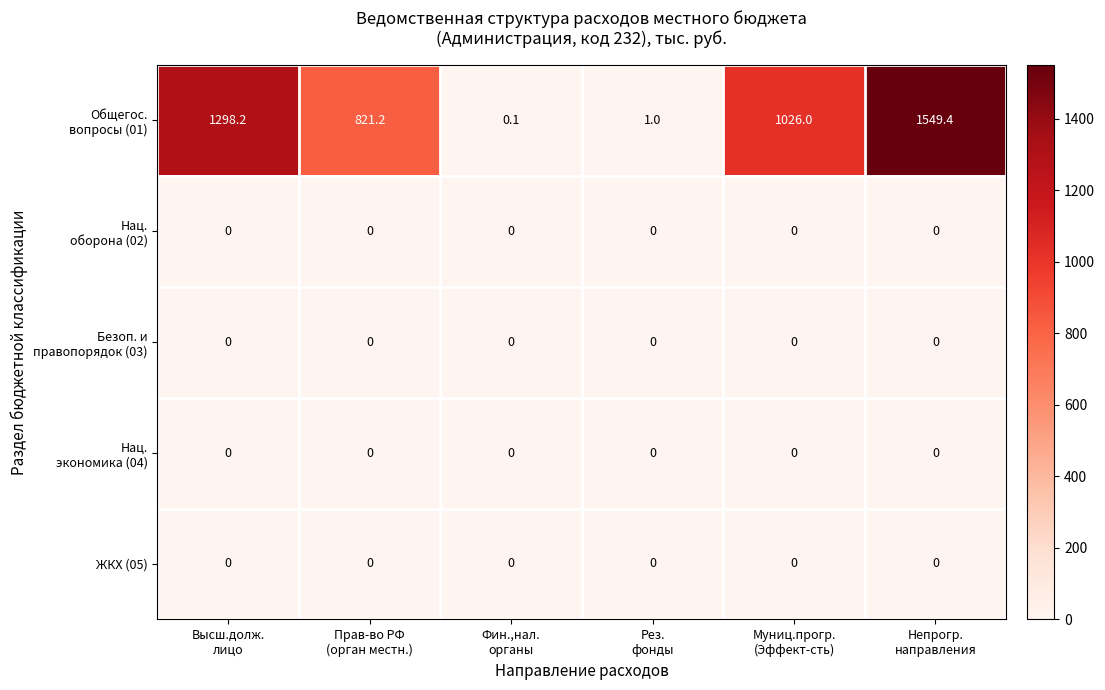

What is the greatest value displayed?

1549.4